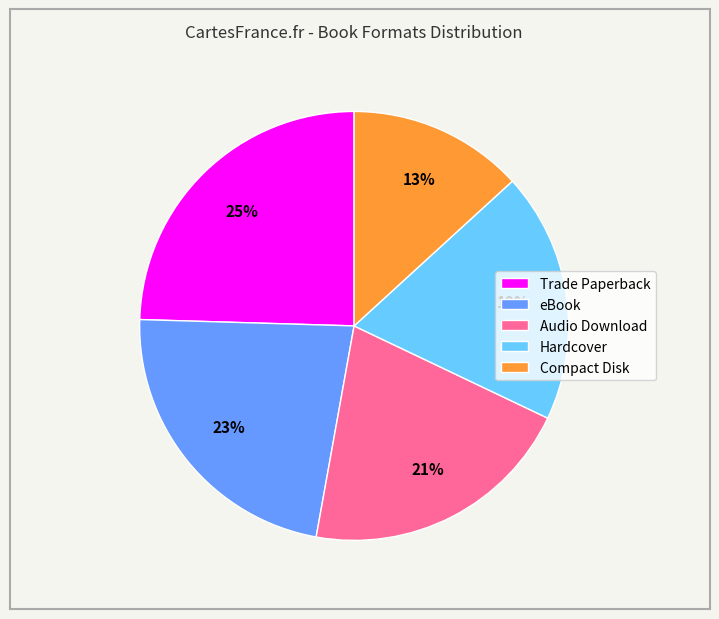

Is Compact Disk the majority of the pie?

No